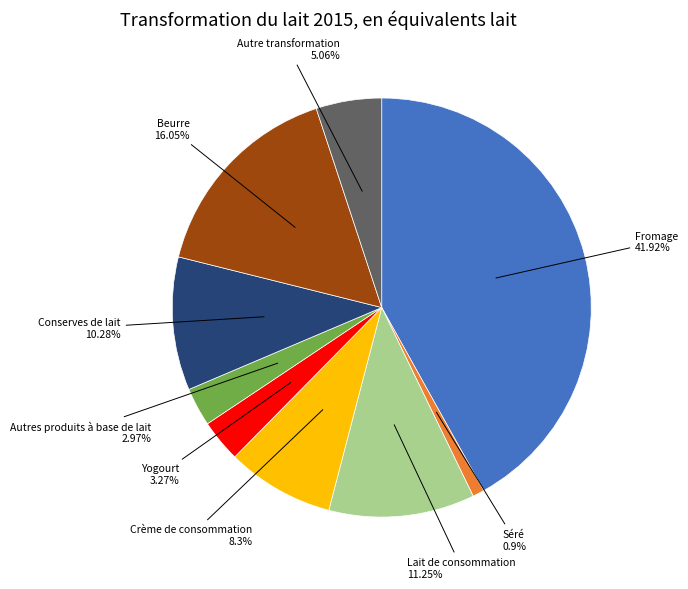

What percentage is NOT represented by Conserves de lait?

89.7%